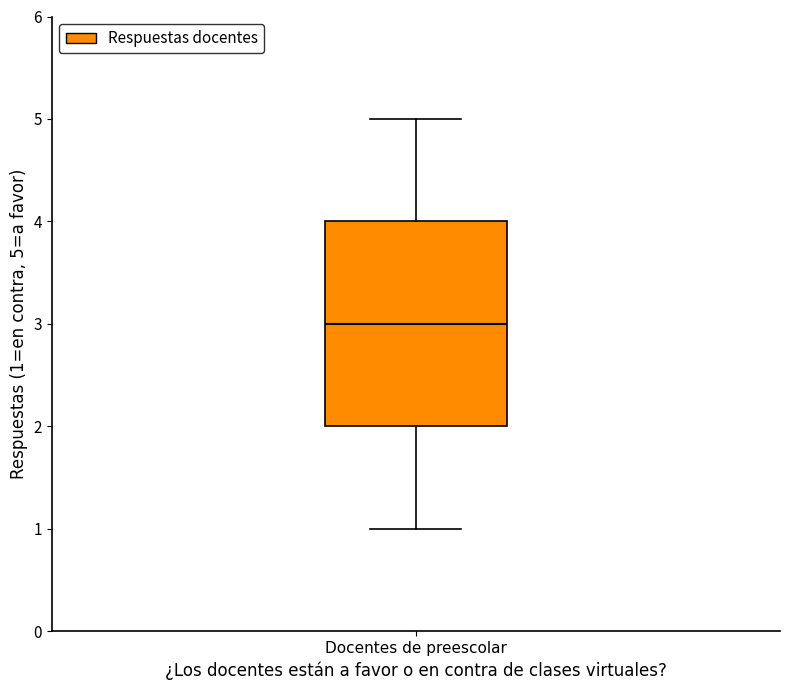

Transcribe this box plot: give where the median line is, the range the box spans, and where the two whiskers end, as read against the y-axis. The values are not printed on the chart, so give them approximately, as read against the axis.

median 3, box 2 to 4, whiskers 1 to 5